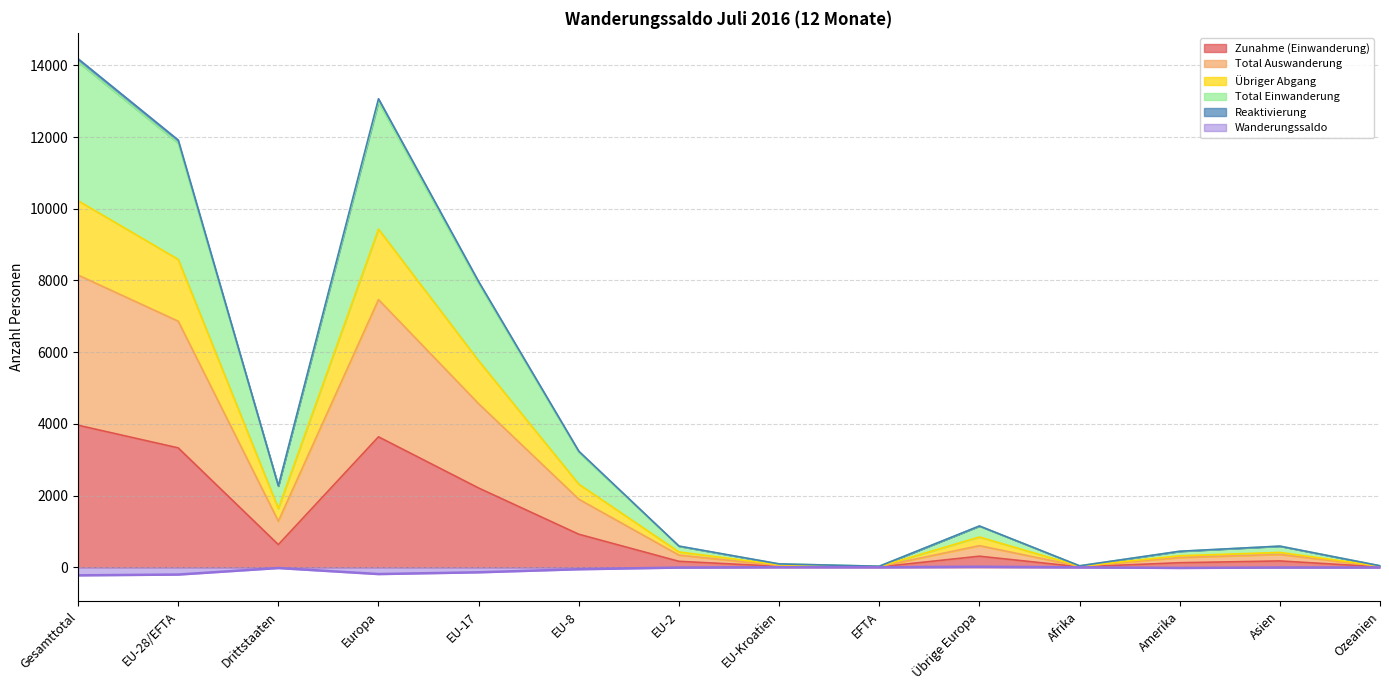

What is the difference between the second highest and minimum values in the Reaktivierung series?

228